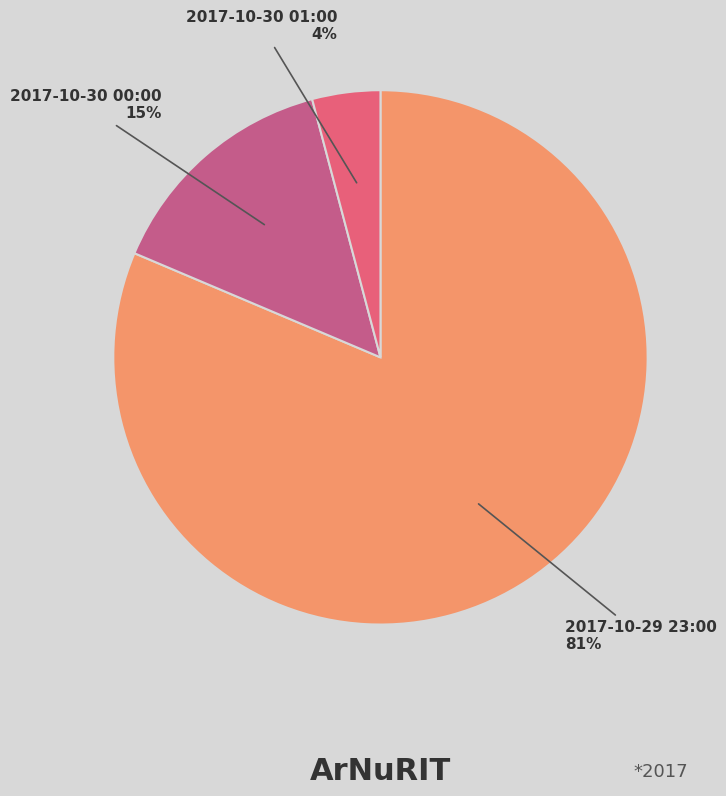

What is the smallest slice in the pie chart?

2017-10-30 01:00